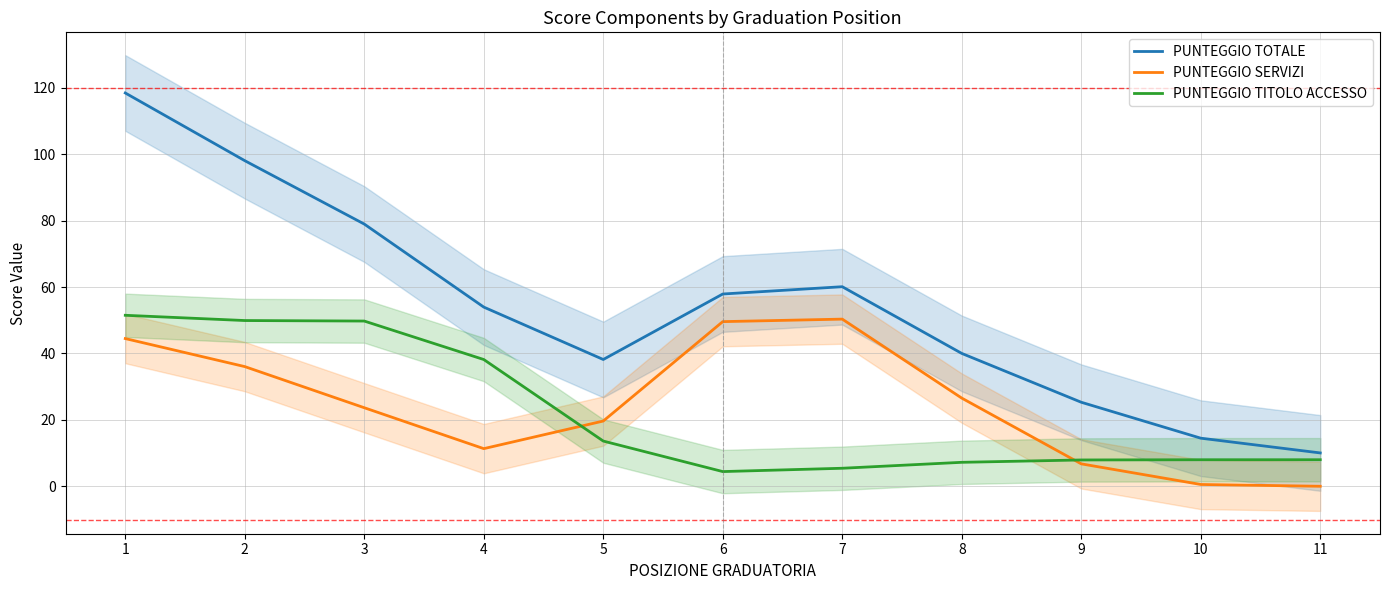

What is the sum of the PUNTEGGIO TITOLO ACCESSO values at 7 and 4?

43.6